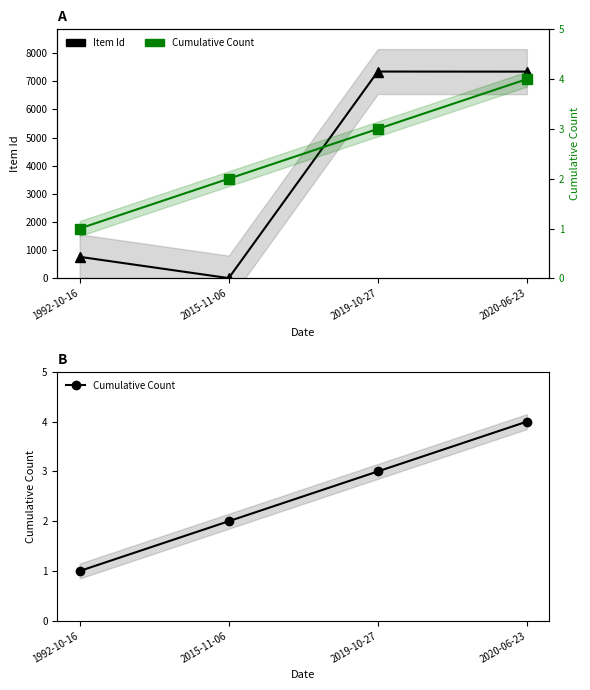

Reading left to right, list all the values displayed in this chart.

Item Id: 1992-10-16=763	2015-11-06=7	2019-10-27=7346	2020-06-23=7343
Cumulative Count: 1992-10-16=1	2015-11-06=2	2019-10-27=3	2020-06-23=4